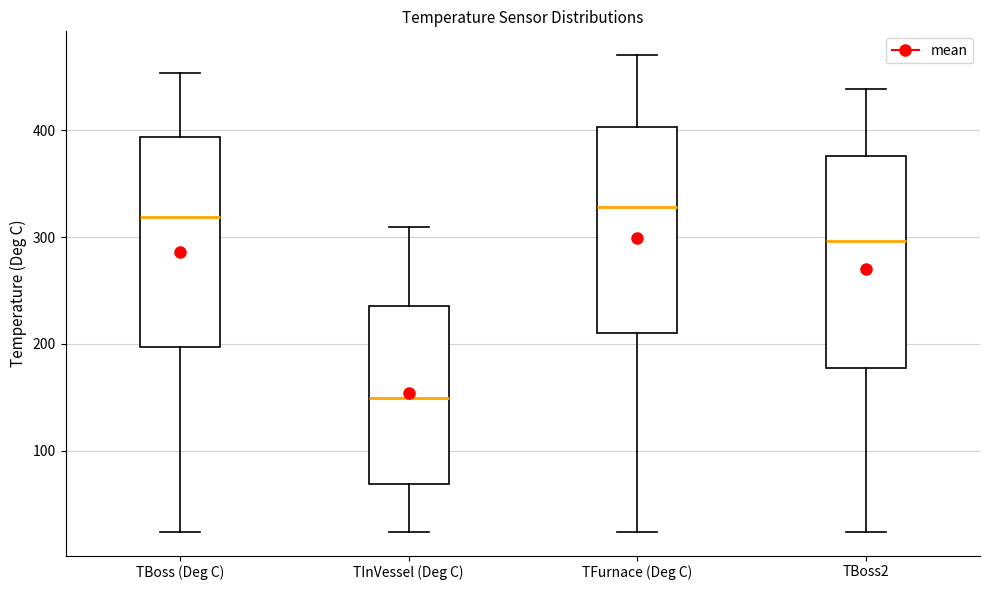

Which box has the lowest median line?

TInVessel (Deg C)